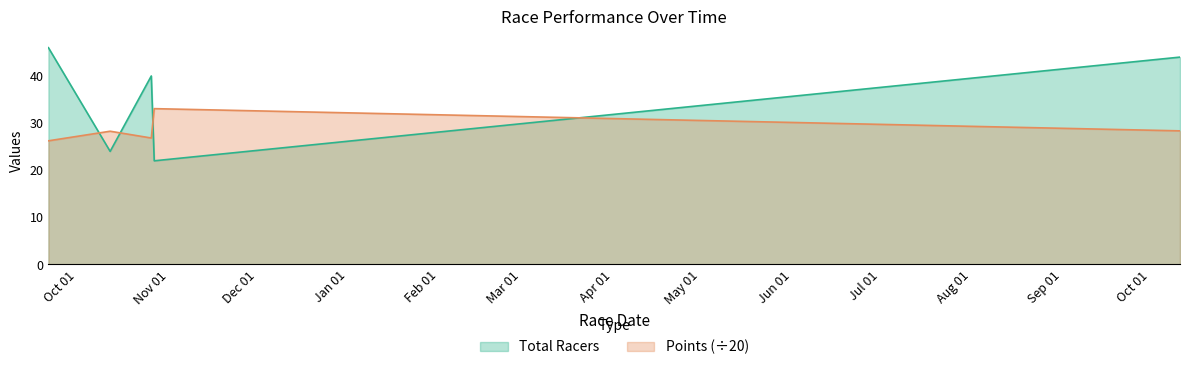

What is the total value across all series at 2014-10-11?

72.4